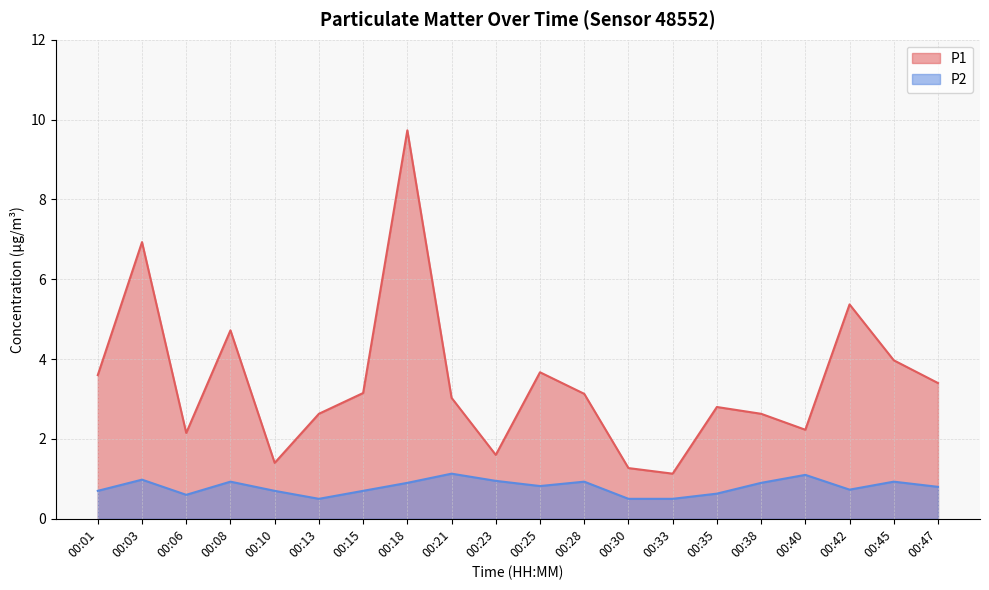

True or false: P2 has a value of 0.7 at 00:42.

True